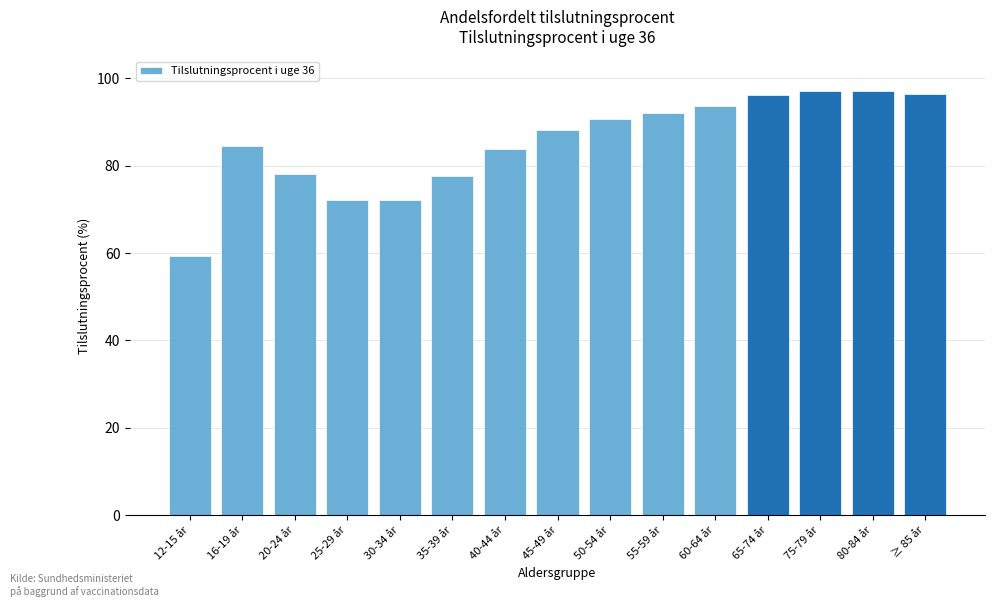

The value at 25-29 år is 27.9. True or false?

False